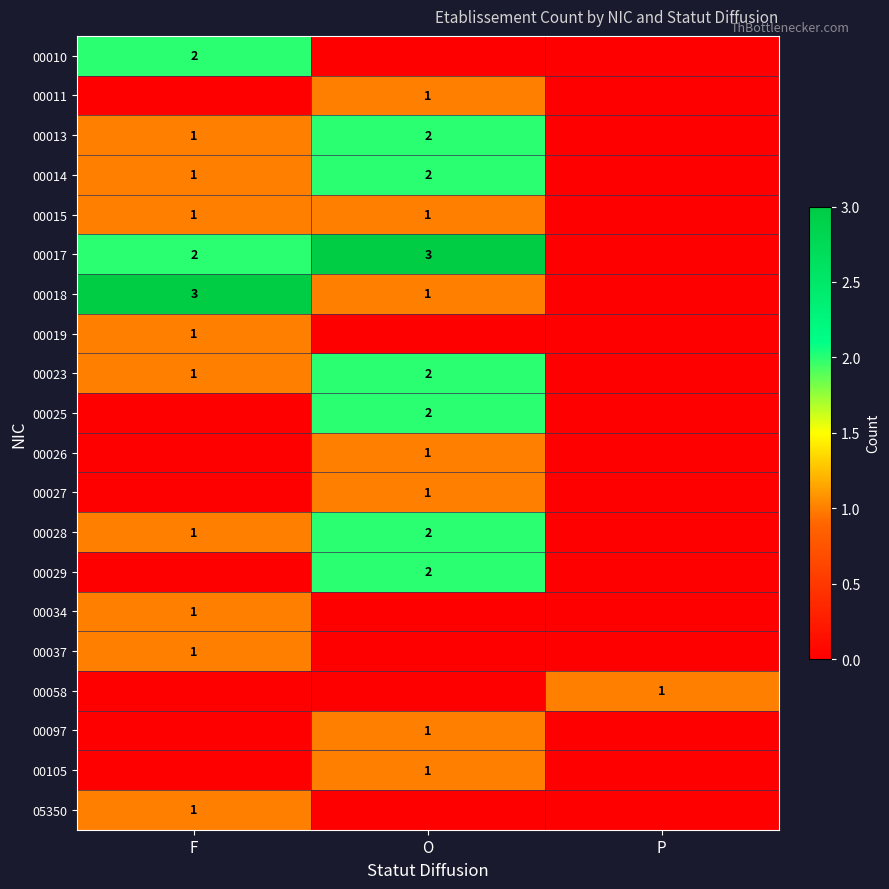

The 00013 series shows 0 at F. True or false?

False